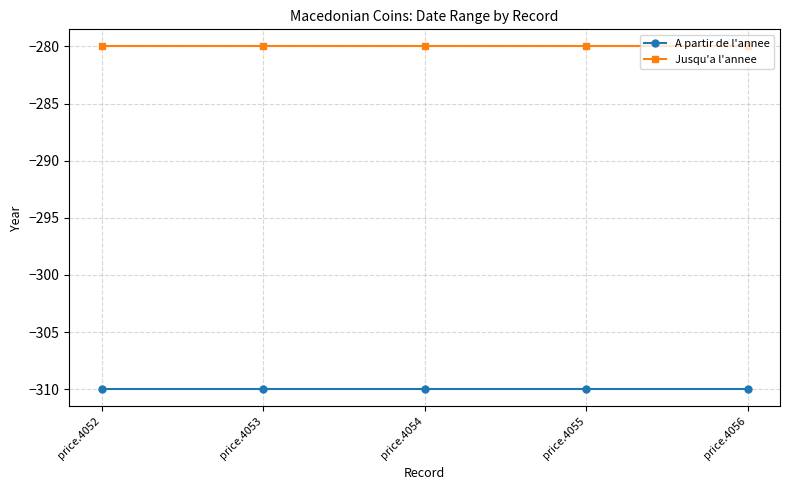

True or false: A partir de l'annee and Jusqu'a l'annee cross at least once.

False